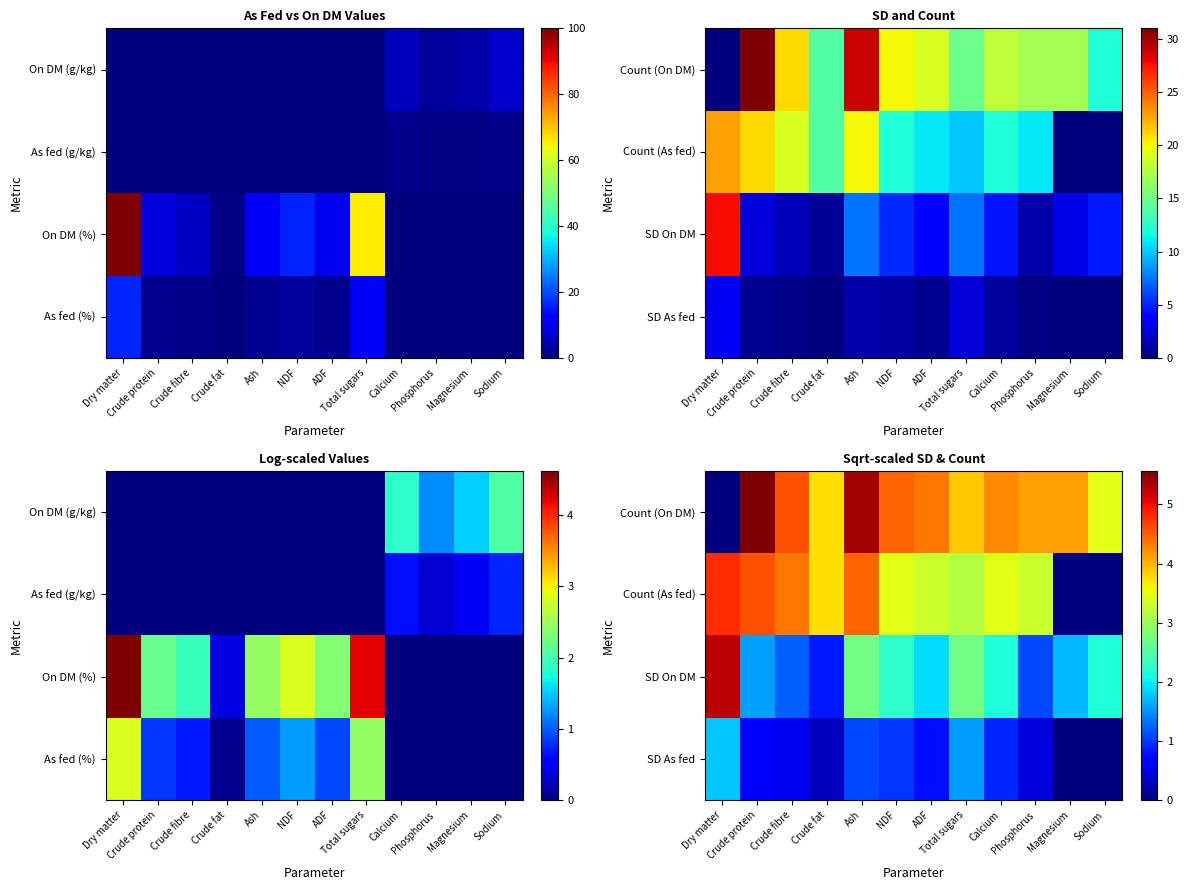

How many data points does each series have?

12